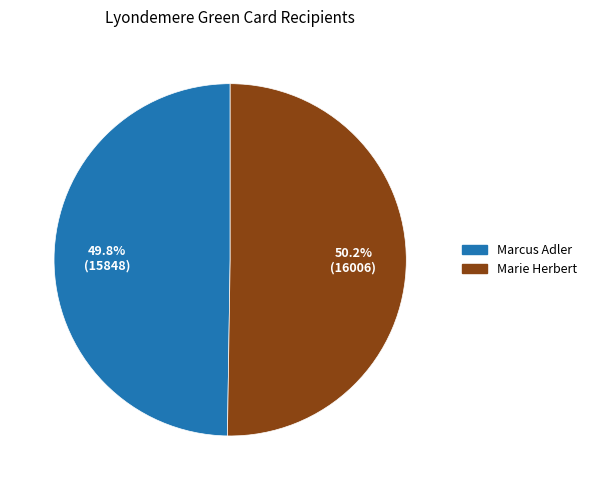

Is there a majority slice in this chart?

Yes